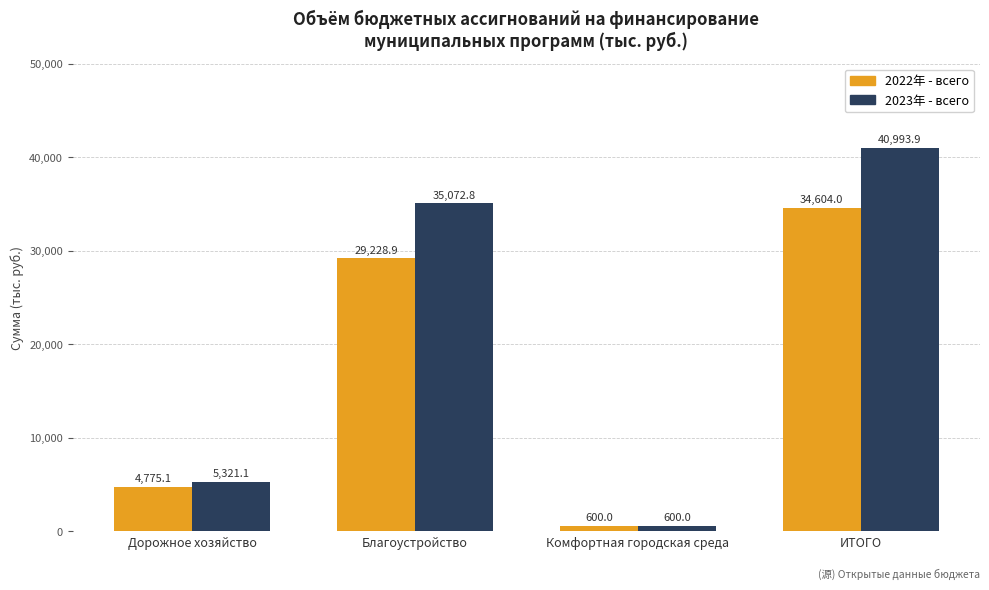

List the series in order of their peak value, highest first.

2023年 - всего, 2022年 - всего